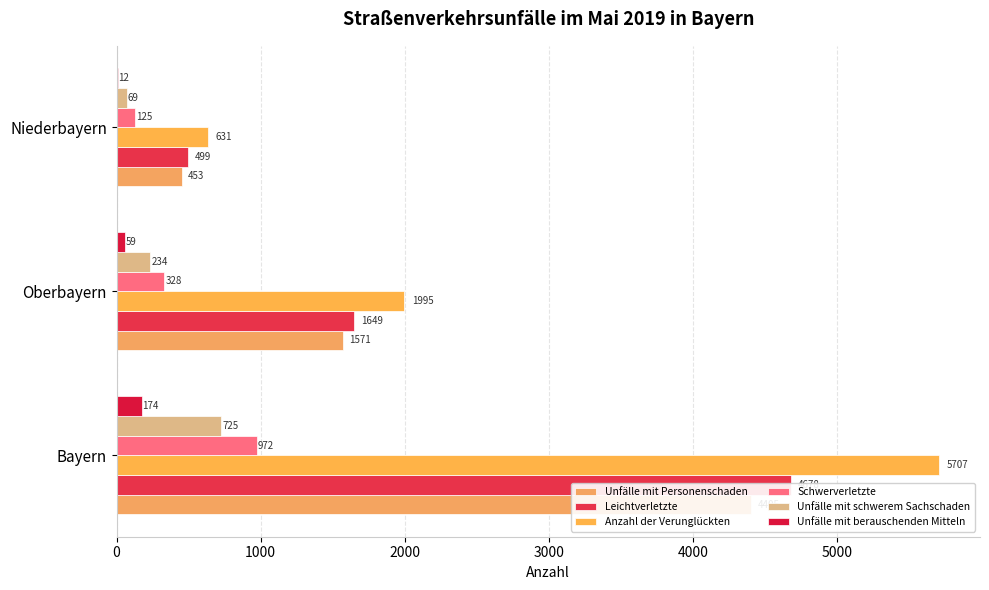

What is the sum of all Schwerverletzte values?

1425